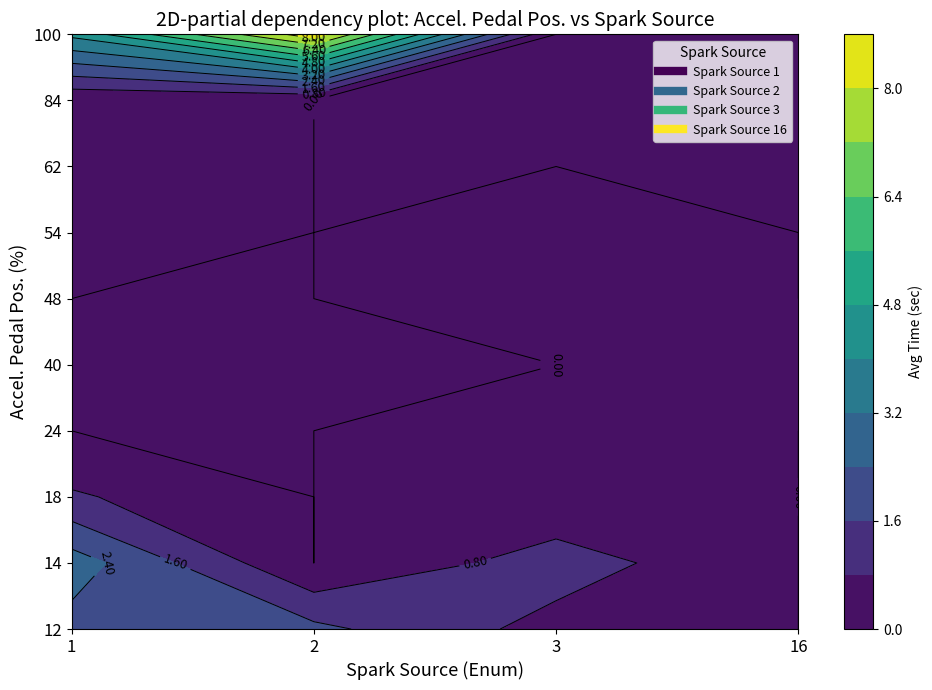

What is the difference between the 62 values at 16 and 1?

0.1